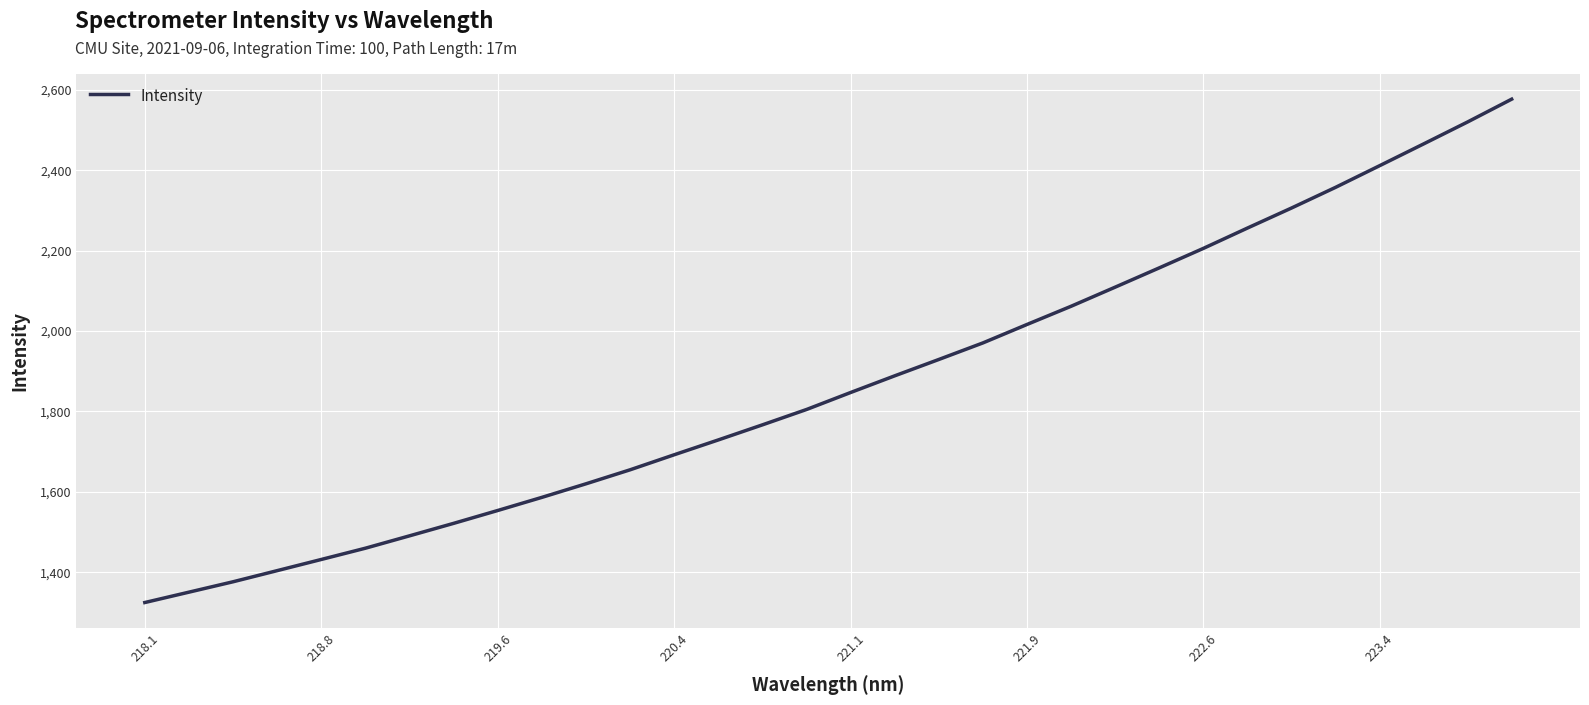

What is the smallest value displayed?

1324.6